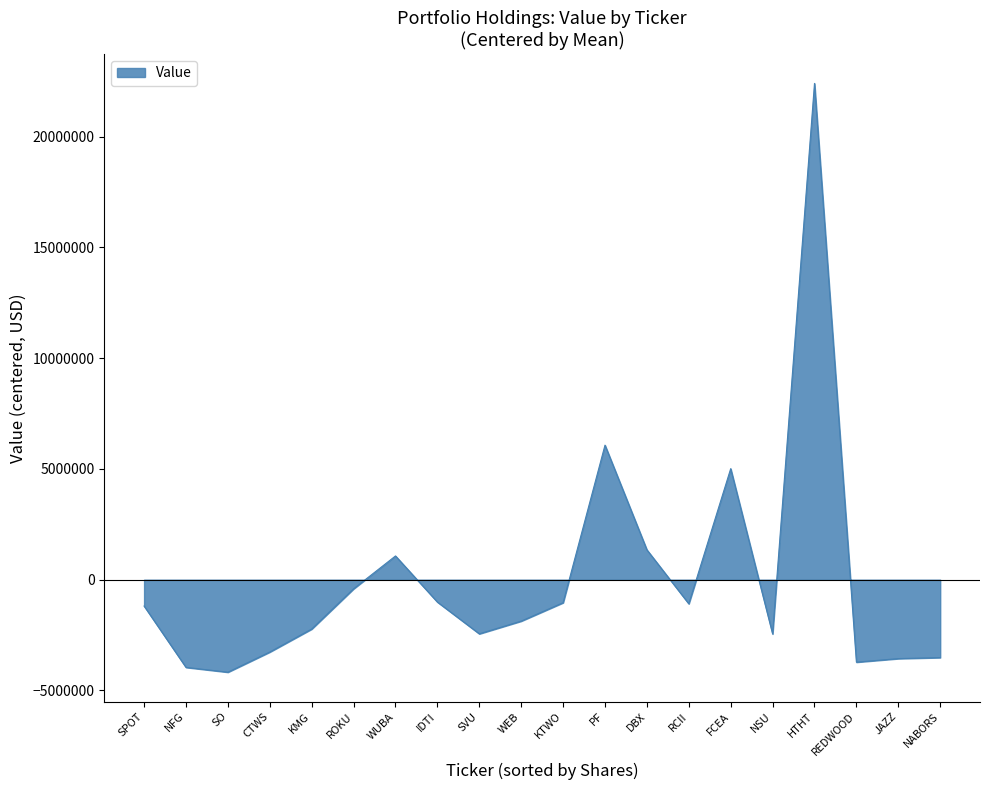

Read the value at SO.

-4175000